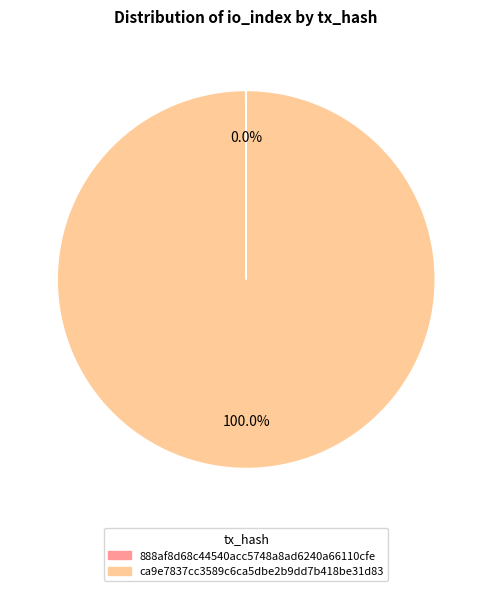

Is there a majority slice in this chart?

Yes